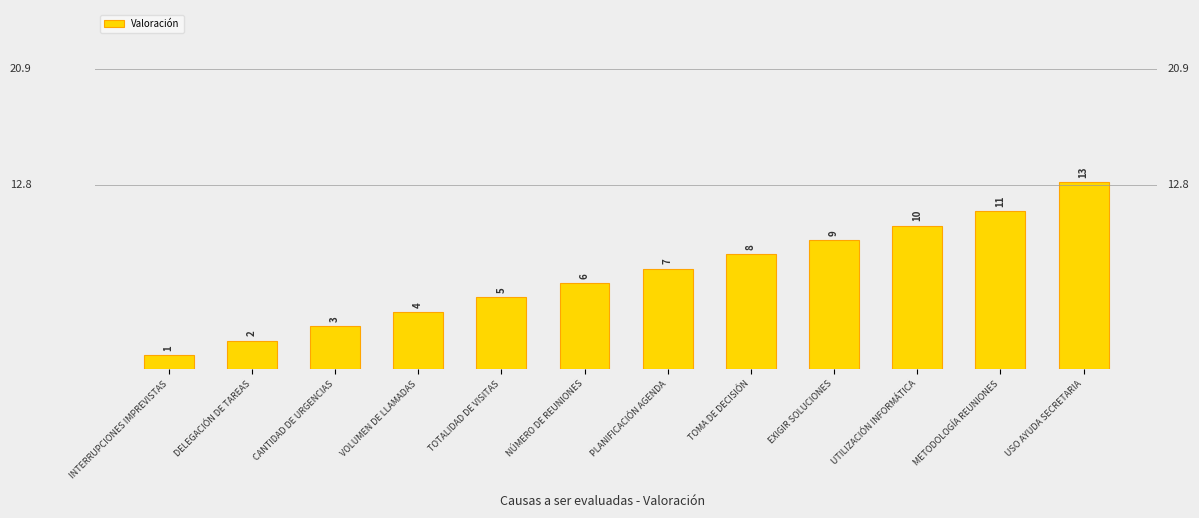

Reading right to left, what are all the values shown in this chart?

USO AYUDA SECRETARIA=13	METODOLOGÍA REUNIONES=11	UTILIZACIÓN INFORMÁTICA=10	EXIGIR SOLUCIONES=9	TOMA DE DECISIÓN=8	PLANIFICACIÓN AGENDA=7	NÚMERO DE REUNIONES=6	TOTALIDAD DE VISITAS=5	VOLUMEN DE LLAMADAS=4	CANTIDAD DE URGENCIAS=3	DELEGACIÓN DE TAREAS=2	INTERRUPCIONES IMPREVISTAS=1